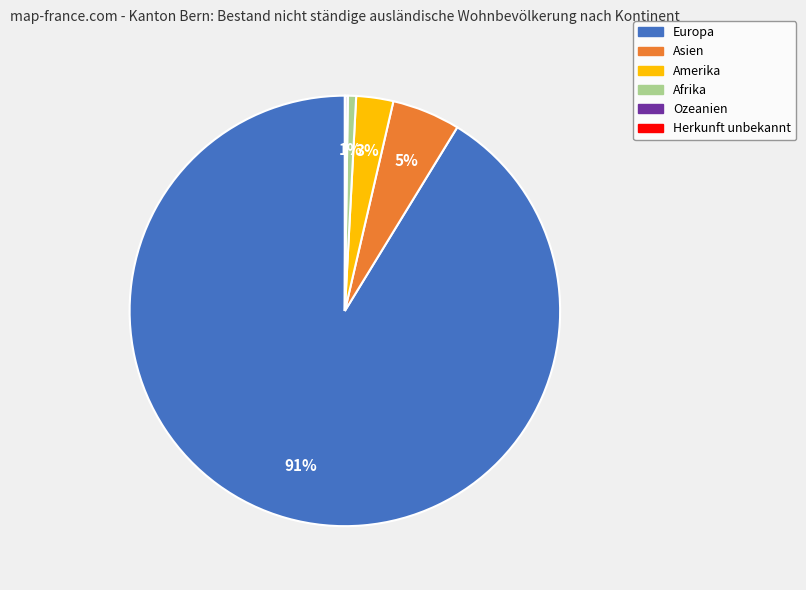

Which category has the biggest portion of the pie?

Europa